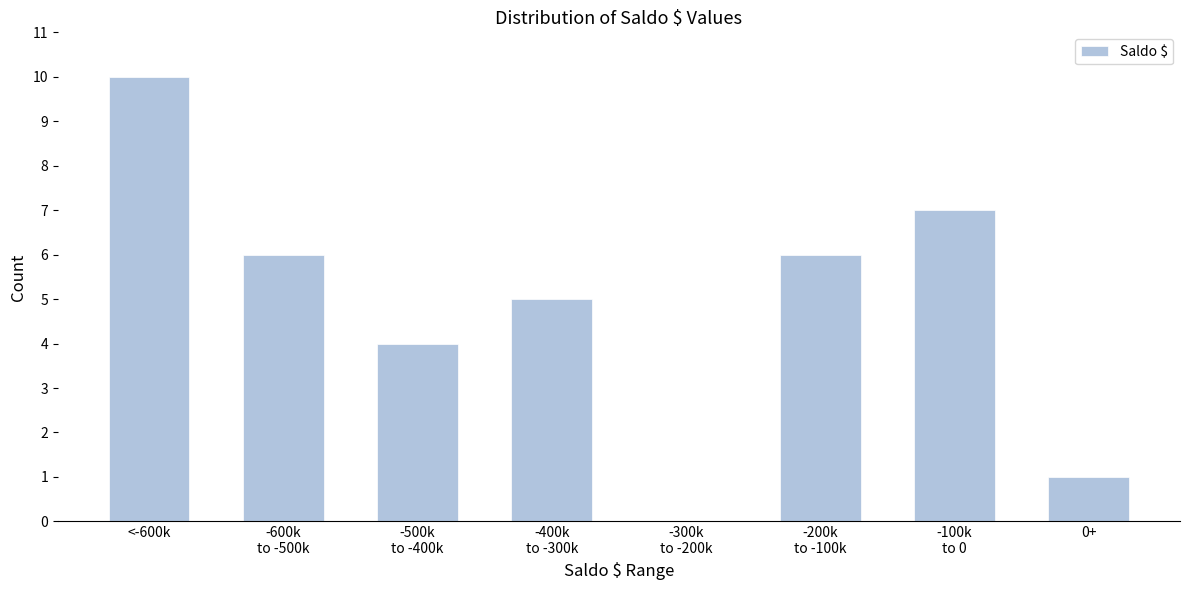

Is it true that the value at 0+ is 1?

True